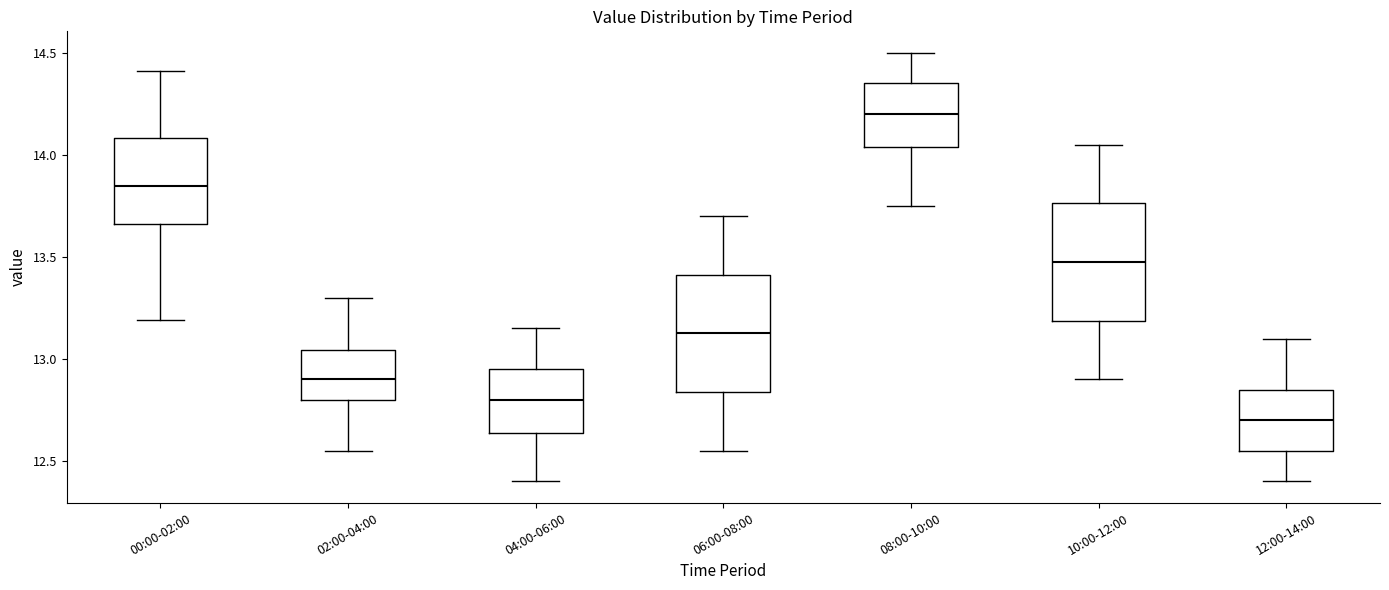

Reading left to right, read every box against the y-axis: the position of its median line, the range the box covers, and the ends of its whiskers. The values are not printed on the chart, so give them approximately, as read against the axis.

00:00-02:00: median 13.85, box 13.65 to 14.10, whiskers 13.20 to 14.40
02:00-04:00: median 12.90, box 12.80 to 13.05, whiskers 12.55 to 13.30
04:00-06:00: median 12.80, box 12.65 to 12.95, whiskers 12.40 to 13.15
06:00-08:00: median 13.15, box 12.85 to 13.40, whiskers 12.55 to 13.70
08:00-10:00: median 14.20, box 14.05 to 14.35, whiskers 13.75 to 14.50
10:00-12:00: median 13.50, box 13.20 to 13.75, whiskers 12.90 to 14.05
12:00-14:00: median 12.70, box 12.55 to 12.85, whiskers 12.40 to 13.10